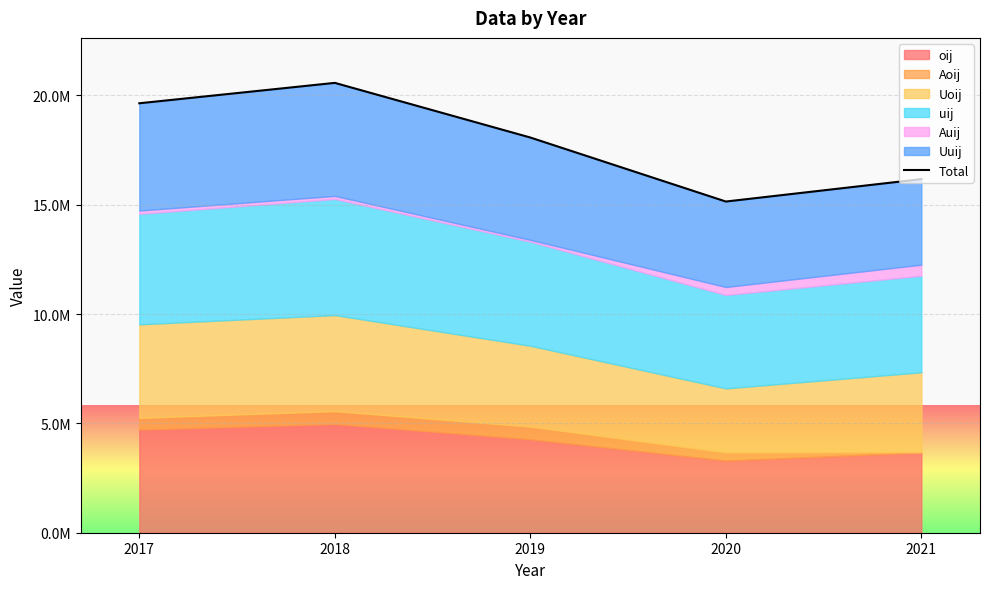

At which label is the value closest to 17858900?

2019